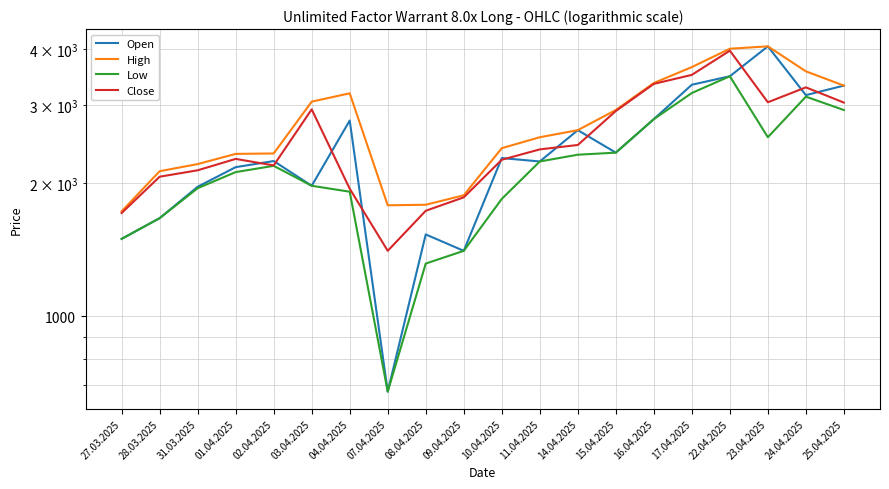

At how many categories does at least one series exceed 781?

20